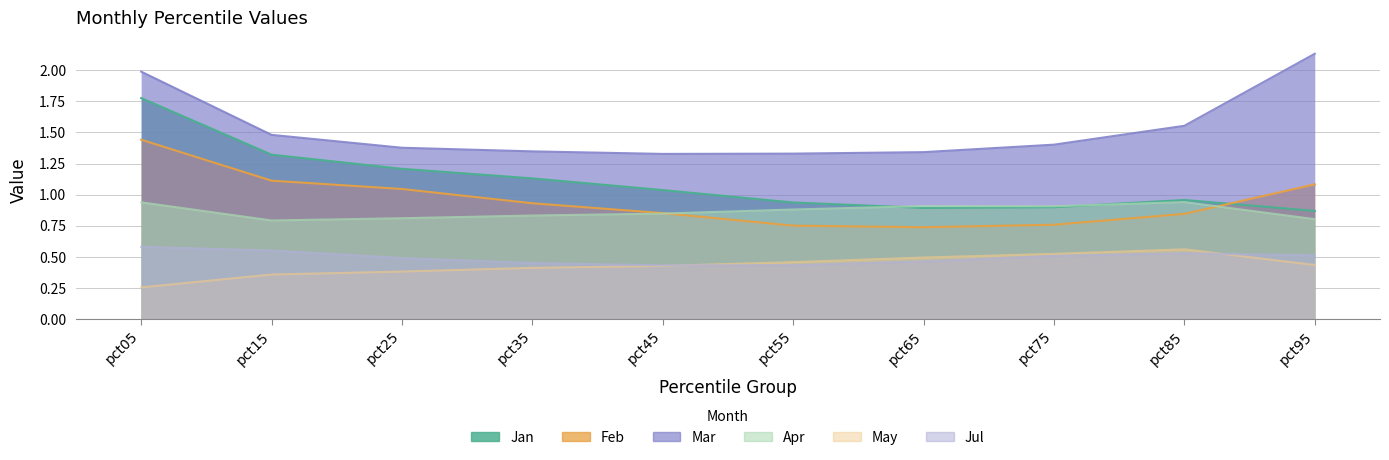

In Jan, how many points are higher than both neighbors (excluding endpoints)?

1